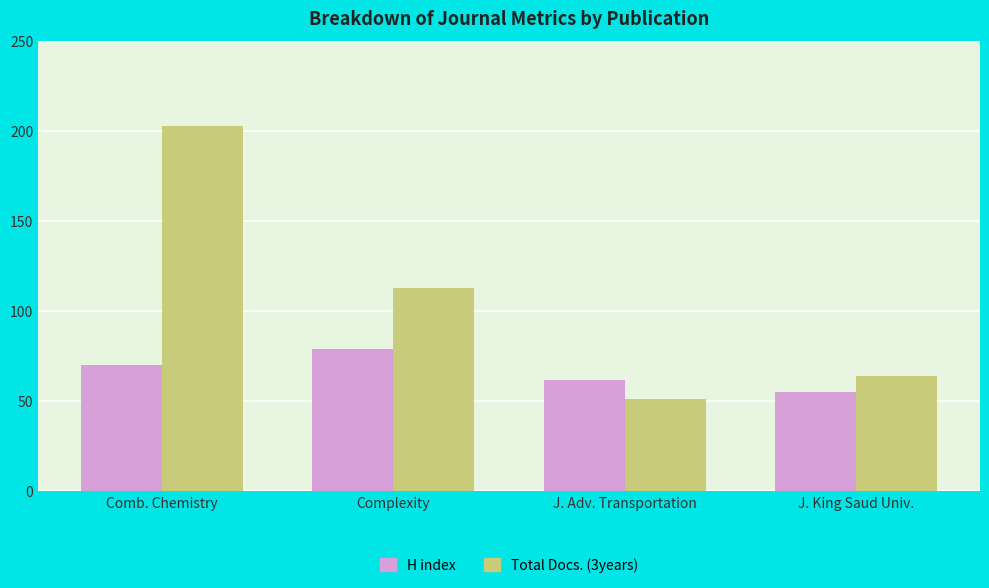

The H index series shows 81 at J. King Saud Univ.. True or false?

False